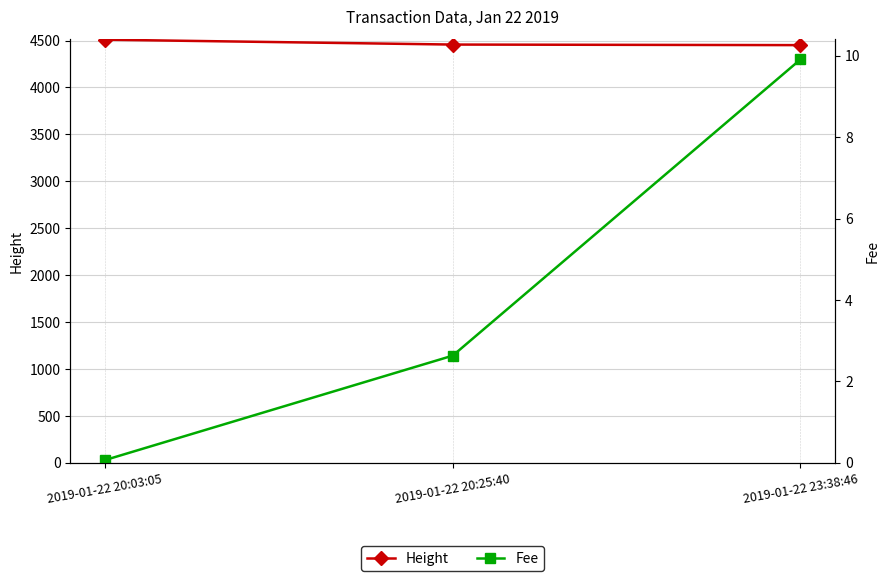

Rank the categories by Fee value from highest to lowest.

2019-01-22 23:38:46, 2019-01-22 20:25:40, 2019-01-22 20:03:05